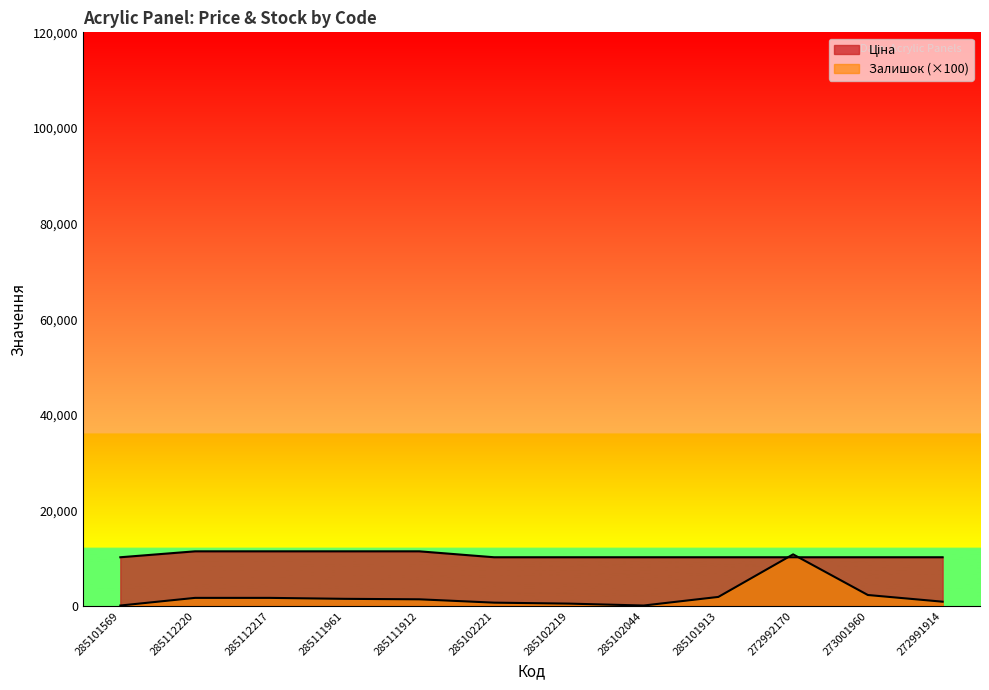

True or false: Ціна and Залишок intersect in this chart.

True